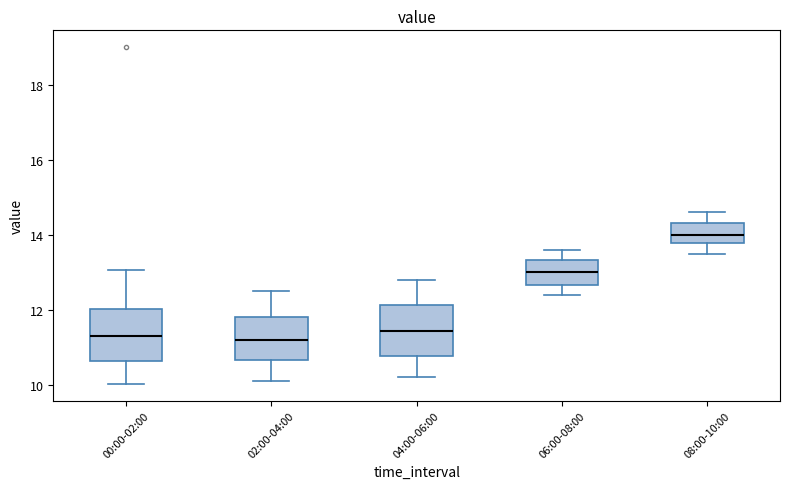

Reading left to right, read every box against the y-axis: the position of its median line, the range the box covers, and the ends of its whiskers. The values are not printed on the chart, so give them approximately, as read against the axis.

00:00-02:00: median 11.4, box 10.6 to 12.0, whiskers 10.0 to 13.0
02:00-04:00: median 11.2, box 10.6 to 11.8, whiskers 10.2 to 12.6
04:00-06:00: median 11.4, box 10.8 to 12.2, whiskers 10.2 to 12.8
06:00-08:00: median 13.0, box 12.6 to 13.4, whiskers 12.4 to 13.6
08:00-10:00: median 14.0, box 13.8 to 14.4, whiskers 13.6 to 14.6